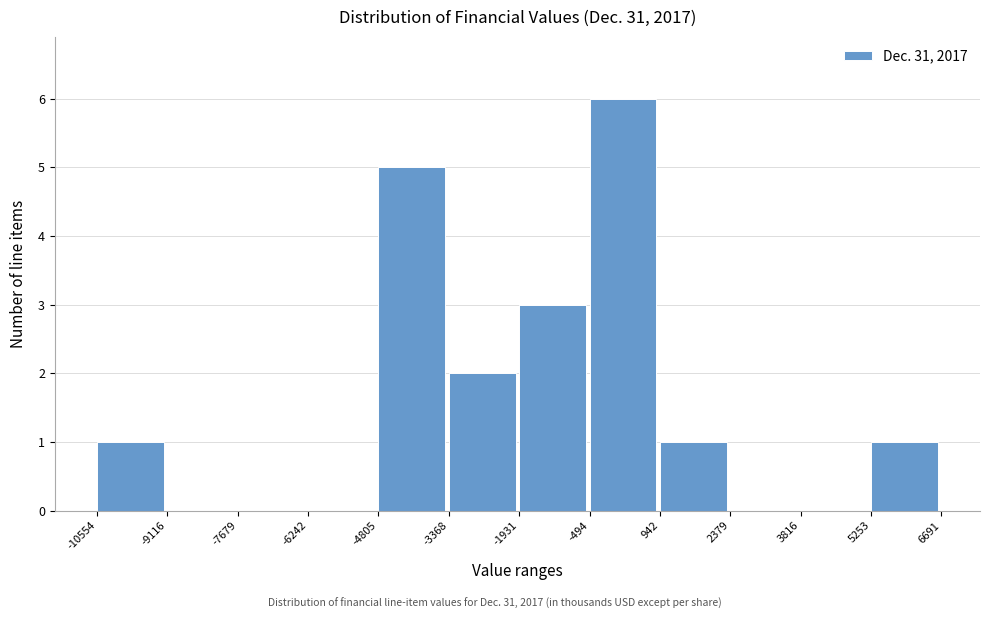

Which range on the x-axis has the tallest bar?

-494 to 942